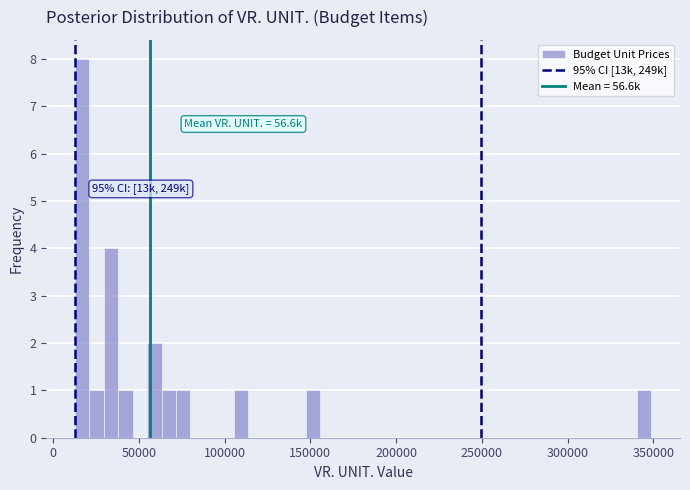

Around what value on the x-axis is the tallest bar? Give the approximate position of its centre, as read against the axis.

15000